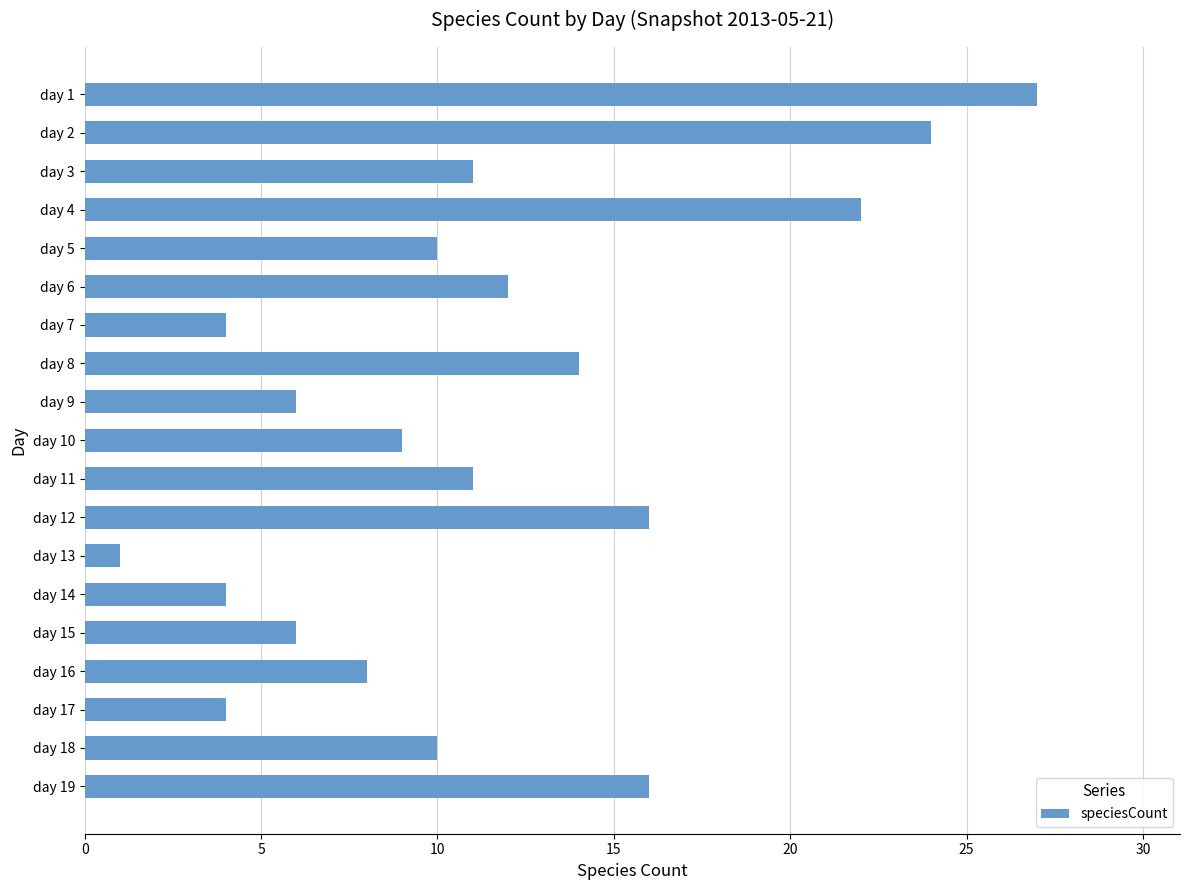

Reading top to bottom, extract all data points from this chart.

day 1=27	day 2=24	day 3=11	day 4=22	day 5=10	day 6=12	day 7=4	day 8=14	day 9=6	day 10=9	day 11=11	day 12=16	day 13=1	day 14=4	day 15=6	day 16=8	day 17=4	day 18=10	day 19=16